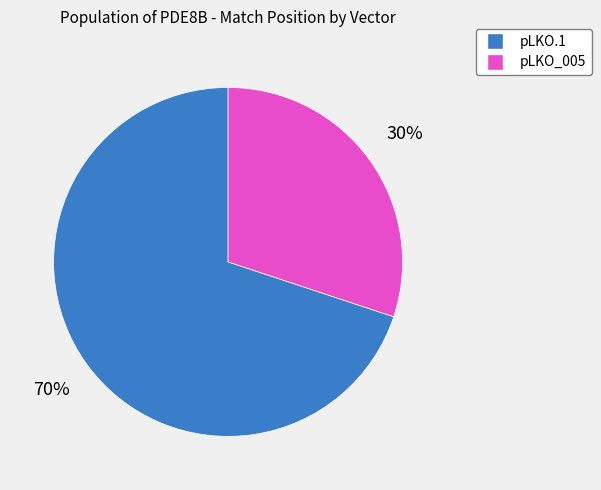

Is there a majority slice in this chart?

Yes